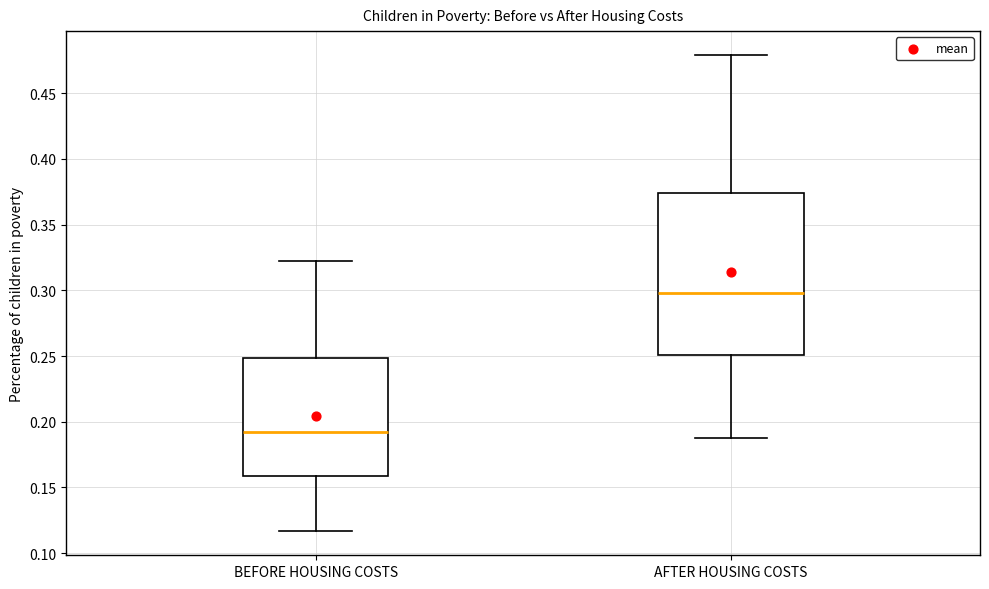

Comparing the boxes themselves (not the whiskers), which one is the tallest?

AFTER HOUSING COSTS